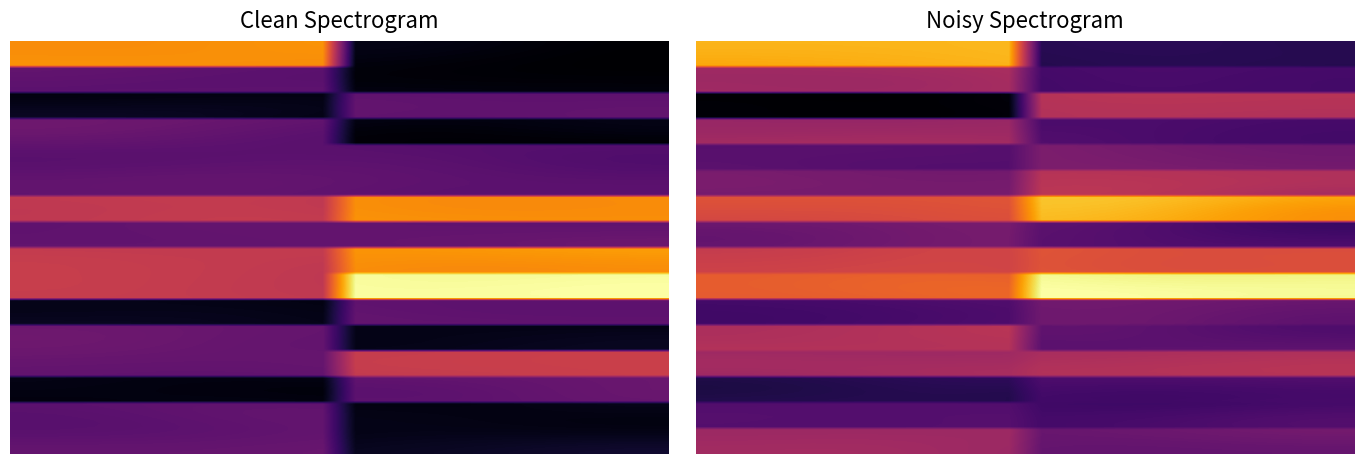

At which category is the sum across all series the highest?

O